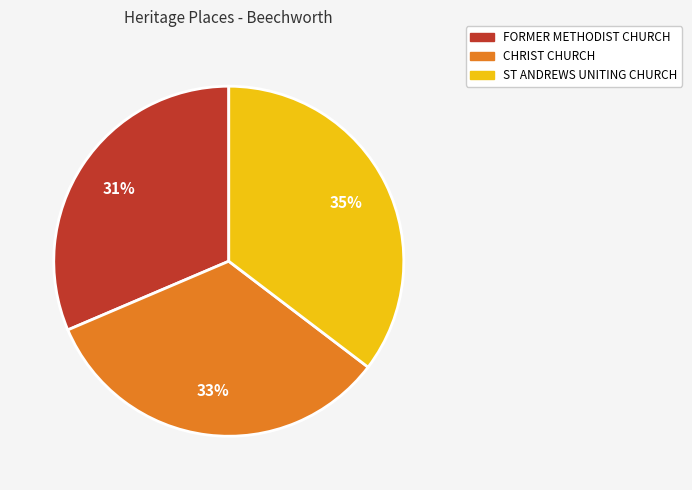

To the nearest percent, what is the combined percentage of ST ANDREWS UNITING CHURCH and FORMER METHODIST CHURCH?

67%